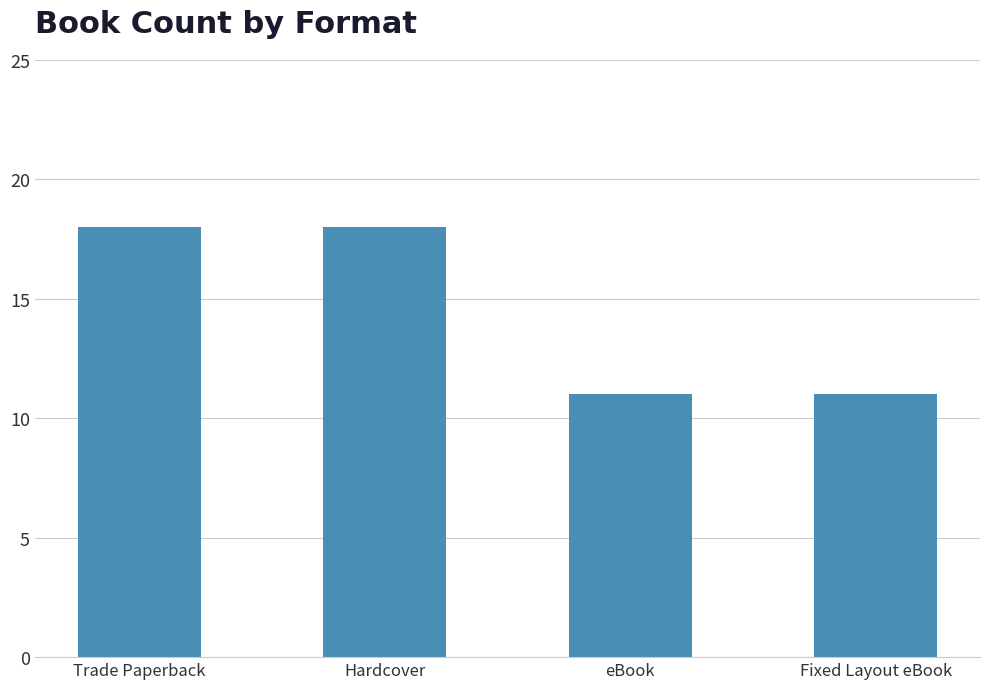

What is the value of the 3rd bar from the left?

11